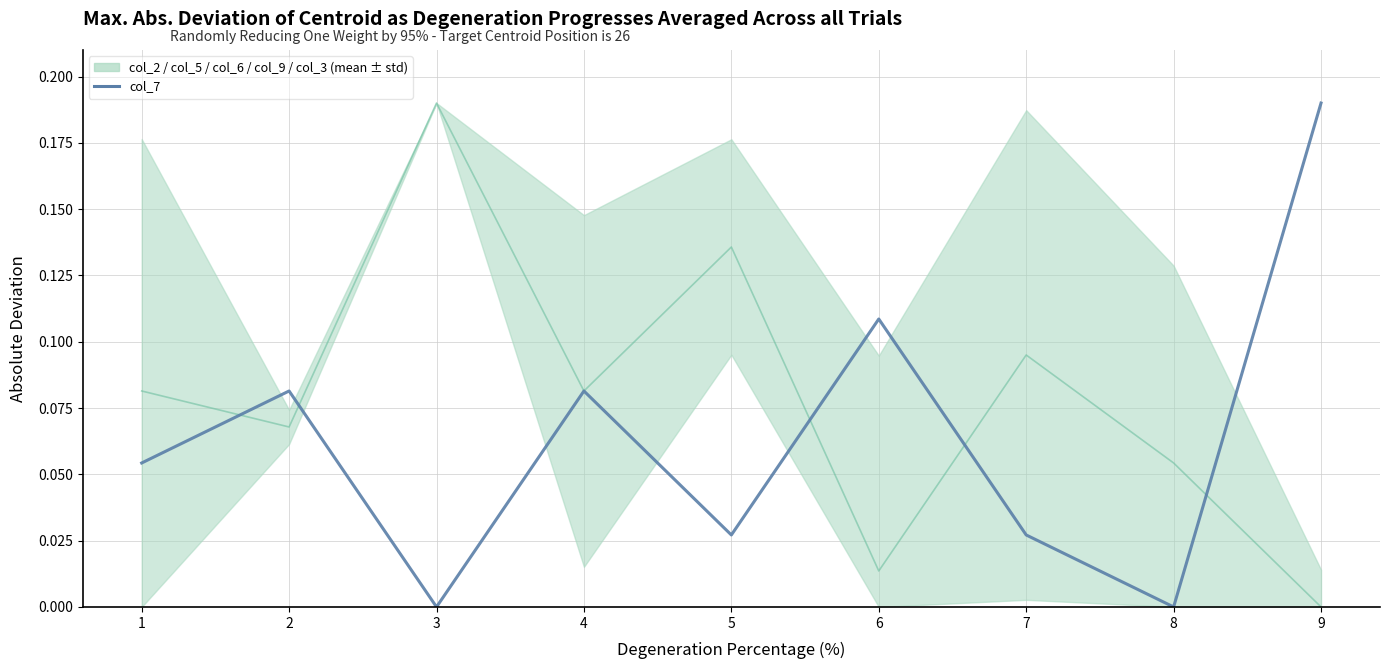

At which label does col_7 reach its minimum?

3